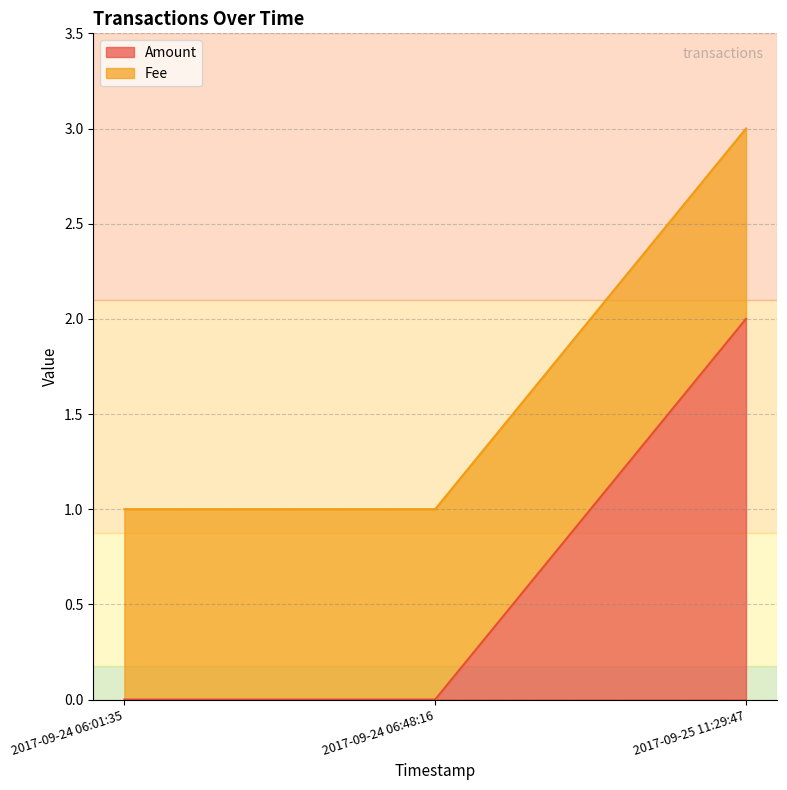

True or false: the data shows 0 at 2017-09-24 06:01:35.

True